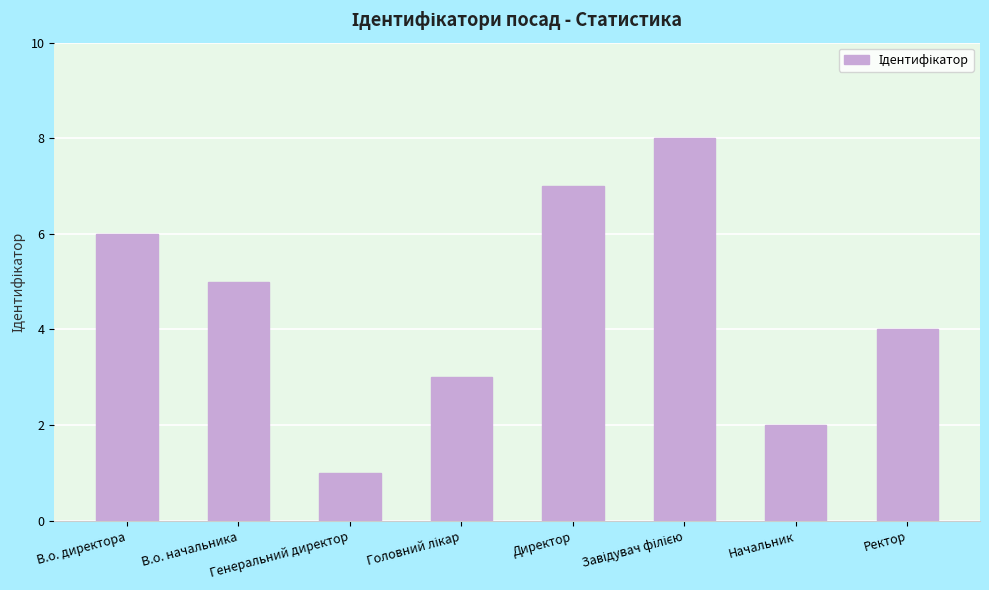

What is the difference between the maximum and minimum values?

7